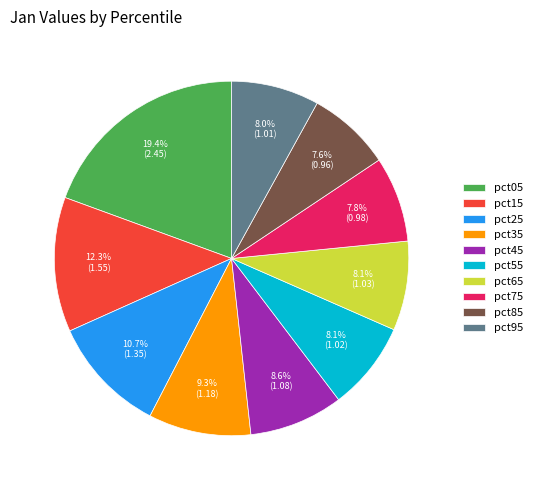

Which has a higher value, pct25 or pct95?

pct25